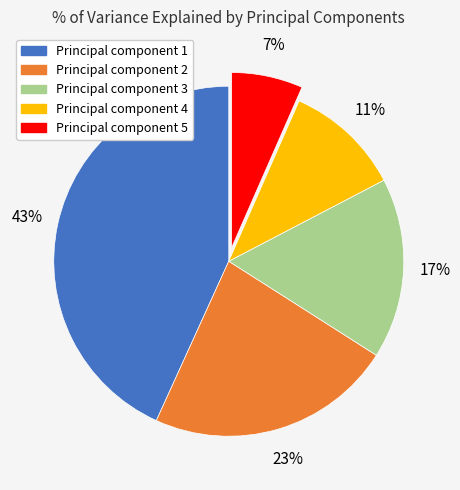

To the nearest percent, what portion does Principal component 5 represent?

7%